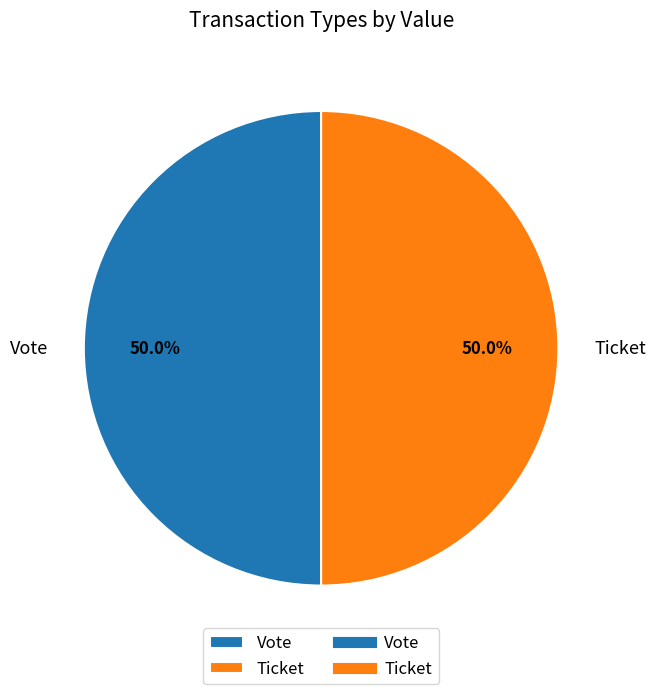

Approximately how many times larger is the value at Vote compared to Ticket?

1.0